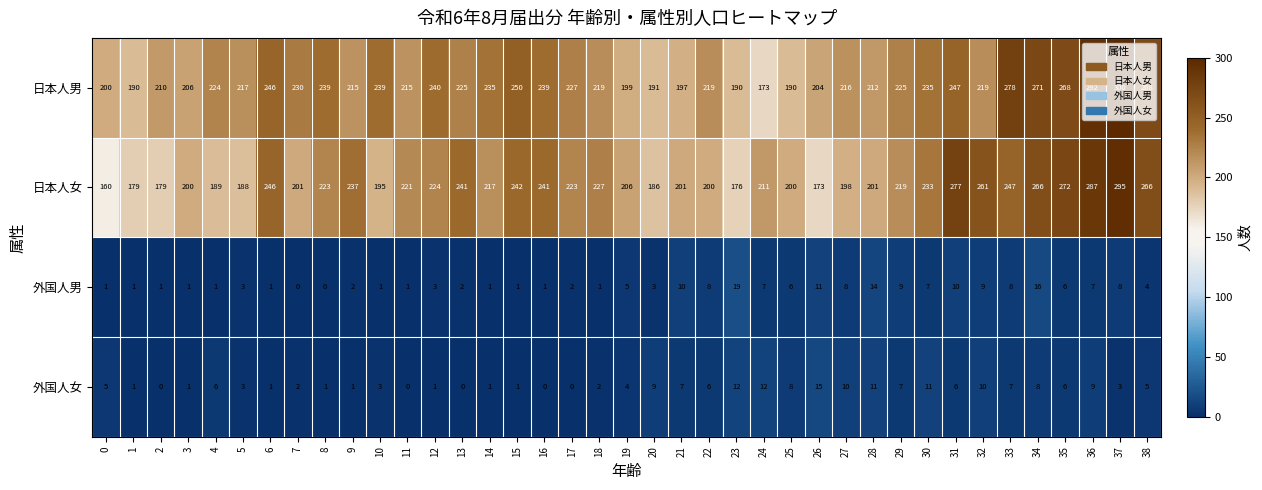

What is the maximum value shown in the chart?

300